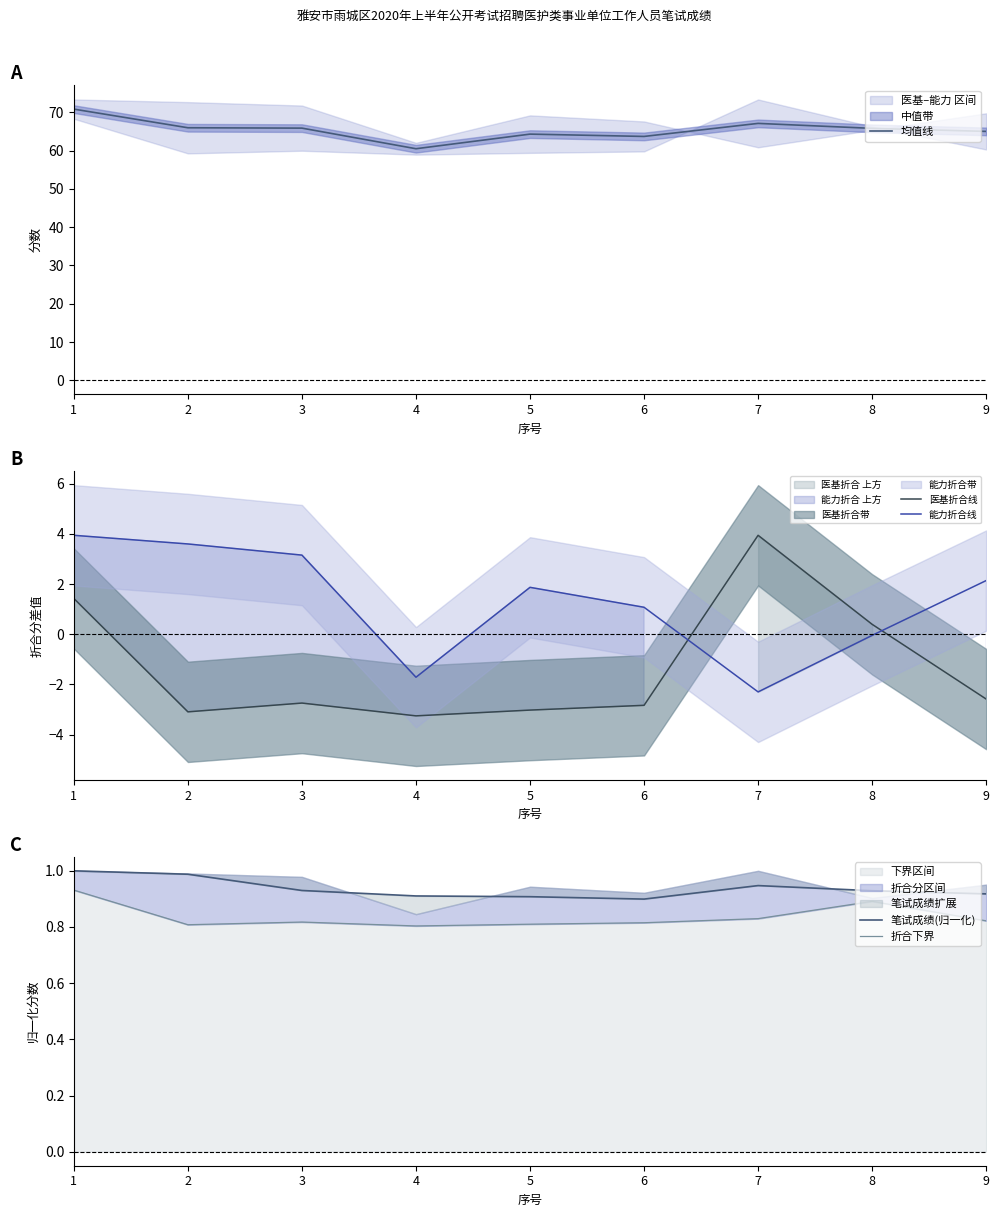

Reading right to left, what are all the values shown in this chart?

均值线: 65.0	65.8	67.1	63.7	64.3	60.5	65.9	66.0	70.8
医基折合线: -2.6	0.4	3.9	-2.8	-3.0	-3.3	-2.7	-3.1	1.4
能力折合线: 2.1	-0.0	-2.3	1.1	1.9	-1.7	3.2	3.6	3.9
笔试成绩(归一化): 0.9	0.9	0.9	0.9	0.9	0.9	0.9	1.0	1.0
折合下界: 0.8	0.9	0.8	0.8	0.8	0.8	0.8	0.8	0.9